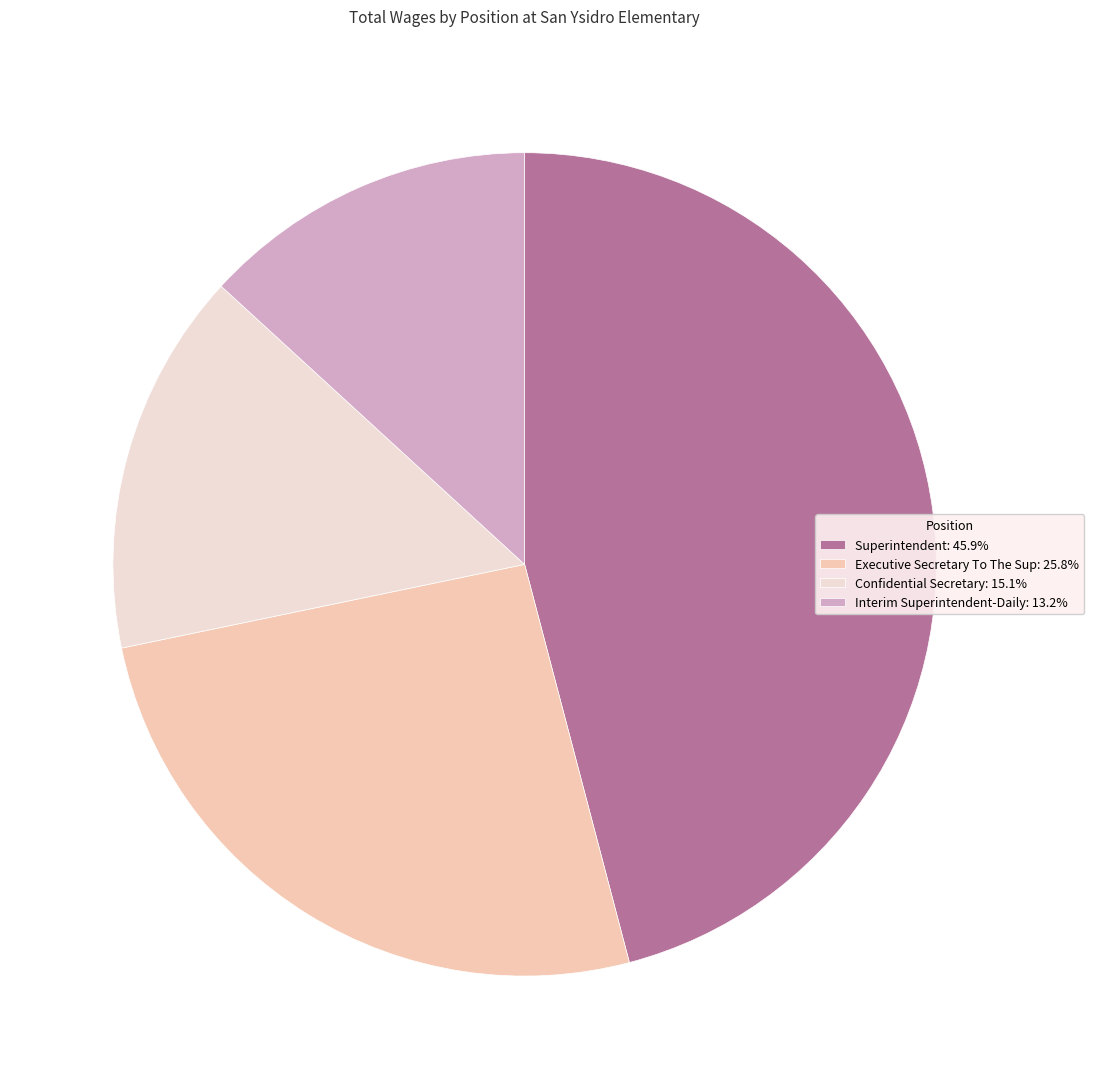

Is it true that Confidential Secretary is 15% of the pie?

True